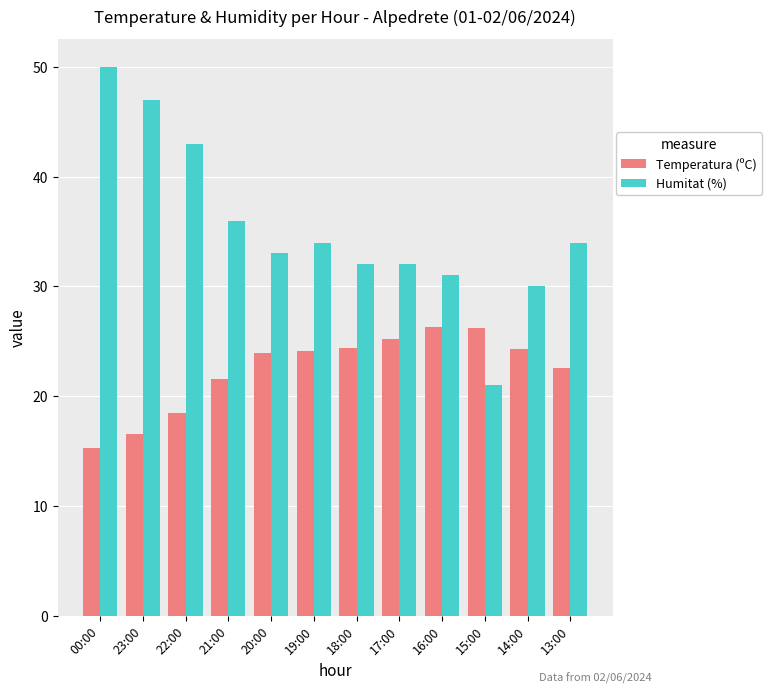

What are all the series names shown in the legend?

Temperatura (ºC), Humitat (%)